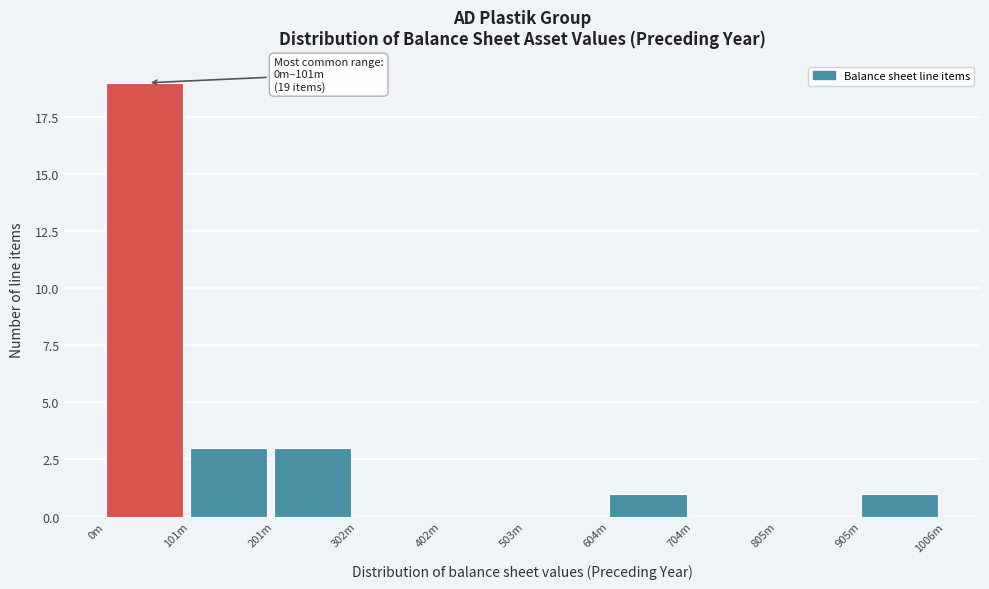

Reading left to right, transcribe all the data shown in this chart.

0m=19	101m=3	201m=3	302m=0	402m=0	503m=0	604m=1	704m=0	805m=0	905m=1